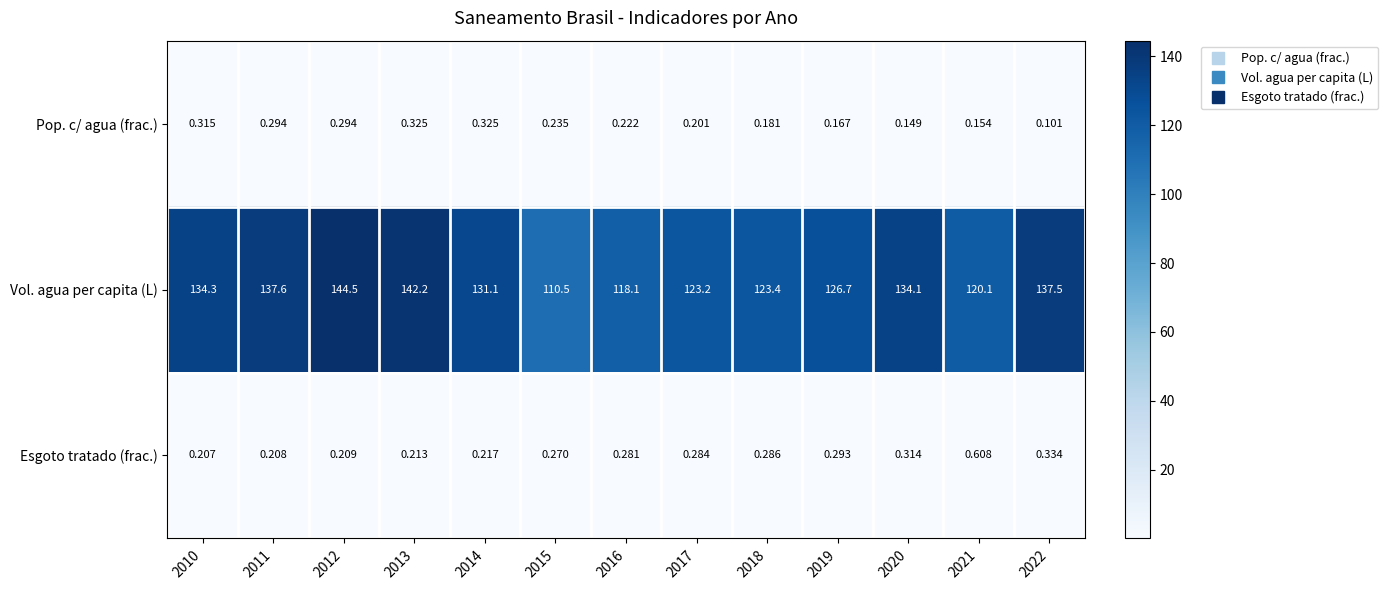

Rank the series by their maximum value, from lowest to highest.

Pop. c/ agua (frac.), Esgoto tratado (frac.), Vol. agua per capita (L)